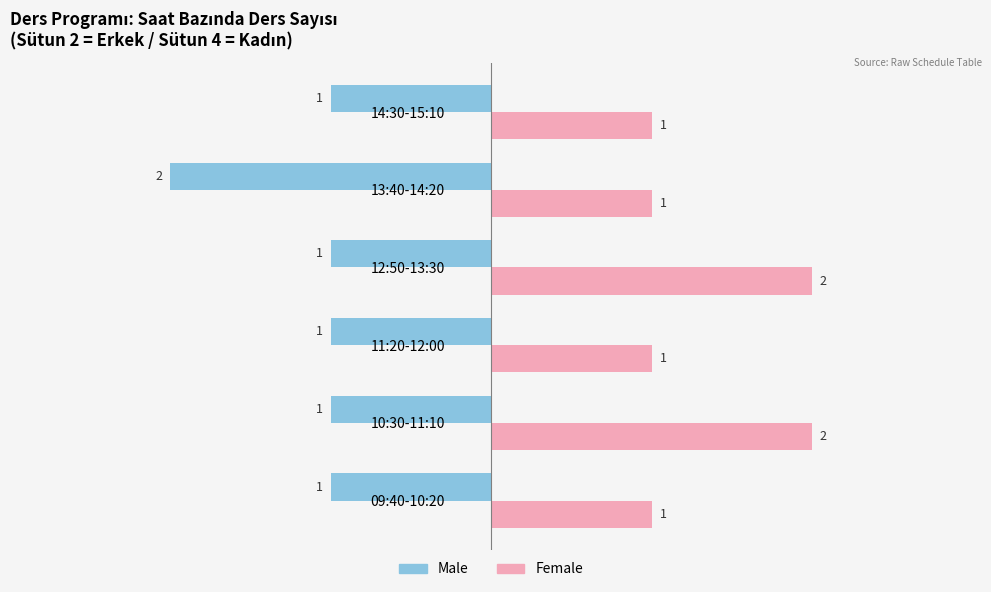

Which label corresponds to the smallest value in the chart?

13:40-14:20